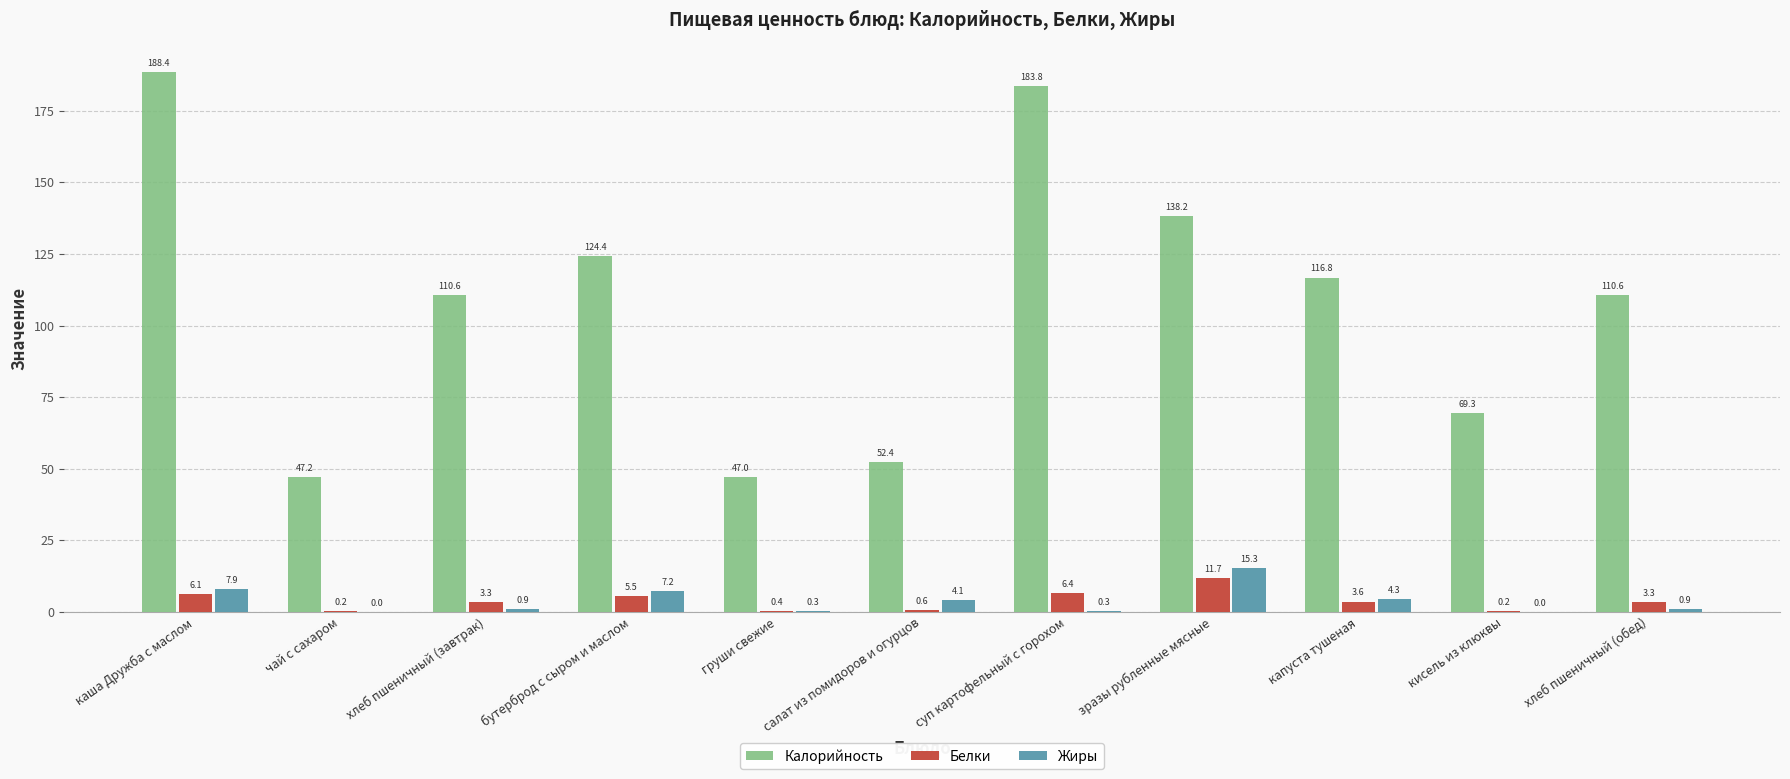

What is the sum of all Калорийность values?

1188.6